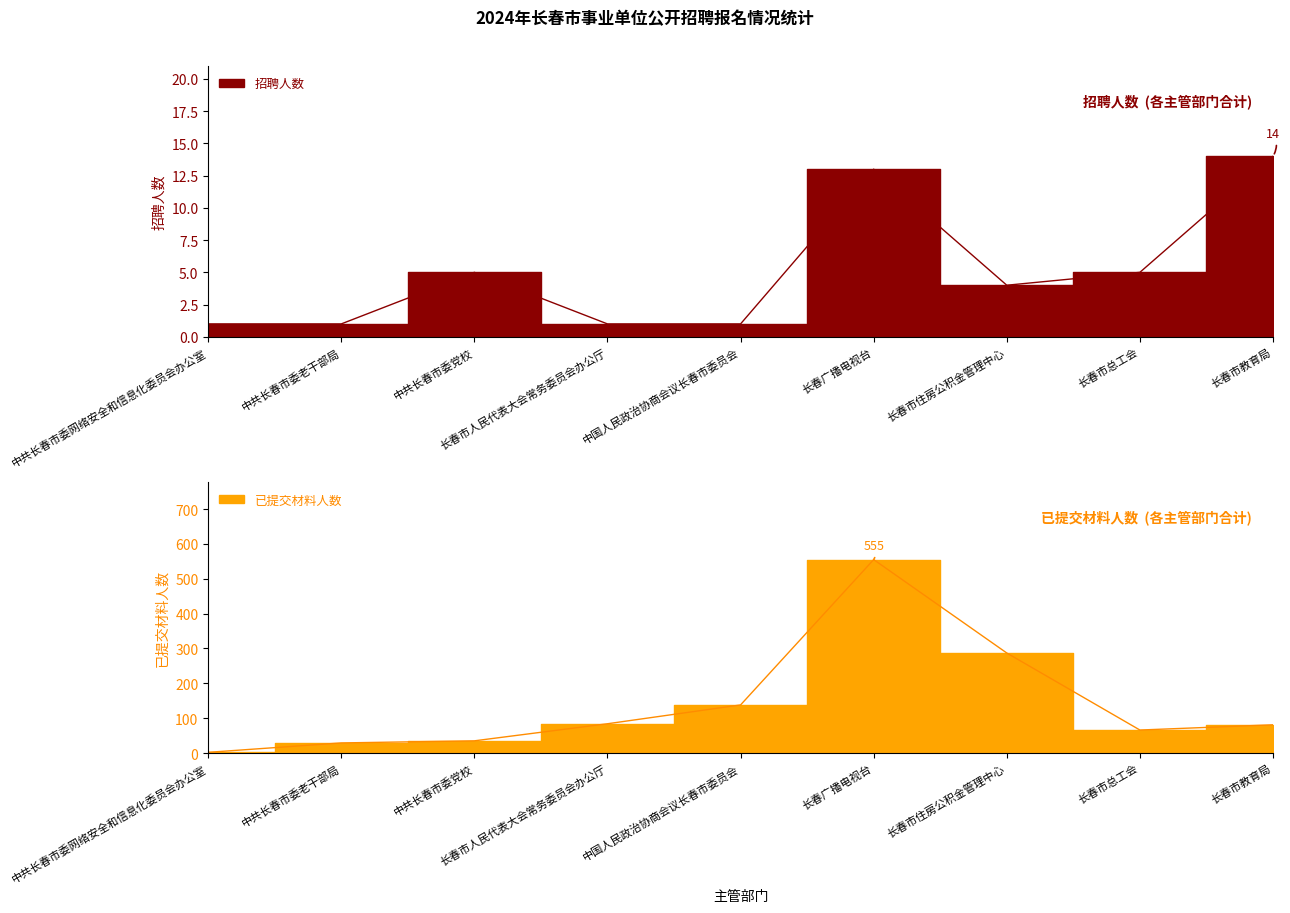

How many lines are shown in the chart?

2